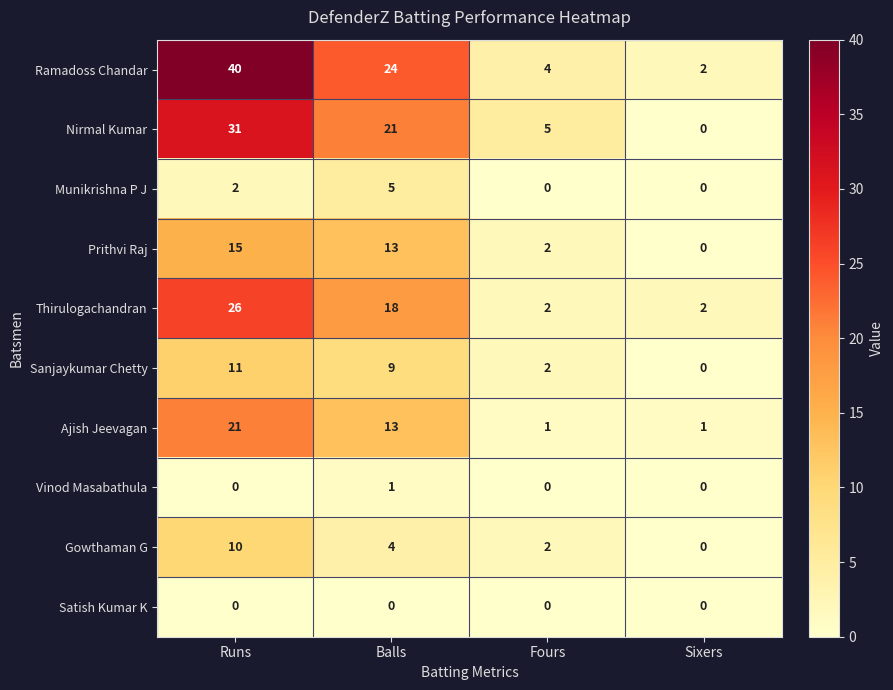

How many categories are shown in the chart?

4